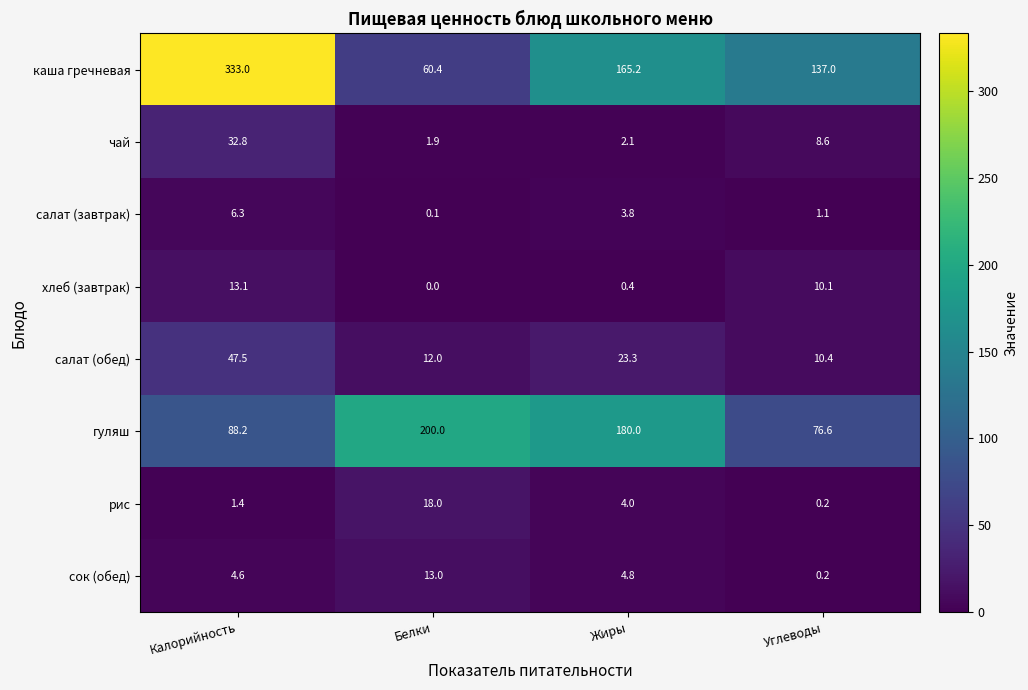

Which series has the widest spread of values?

каша гречневая